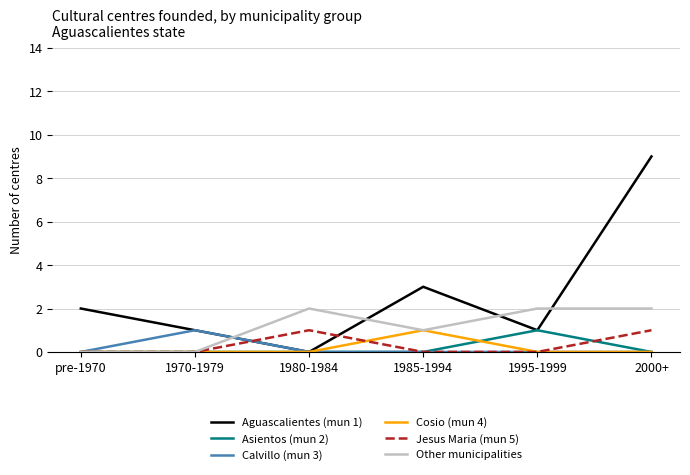

Reading left to right, what are all the values shown in this chart?

Aguascalientes (mun 1): 2	1	0	3	1	9
Asientos (mun 2): 0	0	0	0	1	0
Calvillo (mun 3): 0	1	0	0	0	0
Cosio (mun 4): 0	0	0	1	0	0
Jesus Maria (mun 5): 0	0	1	0	0	1
Other municipalities: 0	0	2	1	2	2